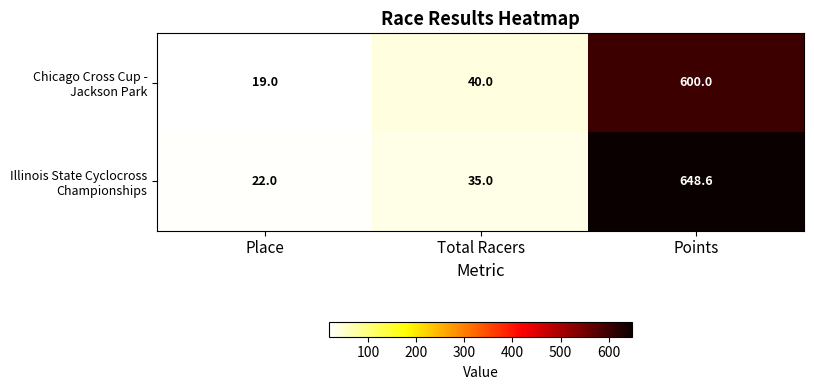

Which series changed the most between Place and Points?

Illinois State Cyclocross Championships